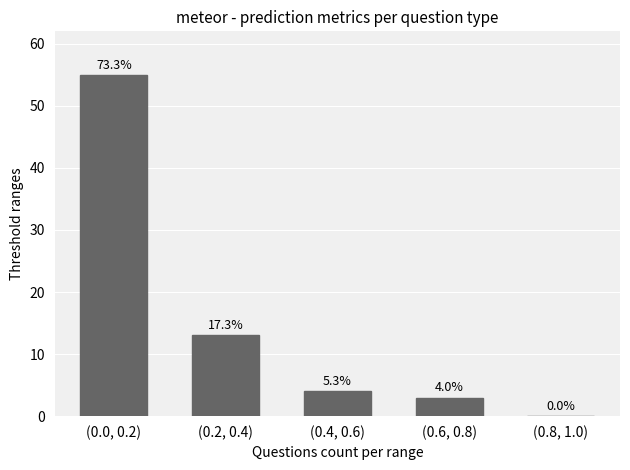

Are the bars horizontal?

No